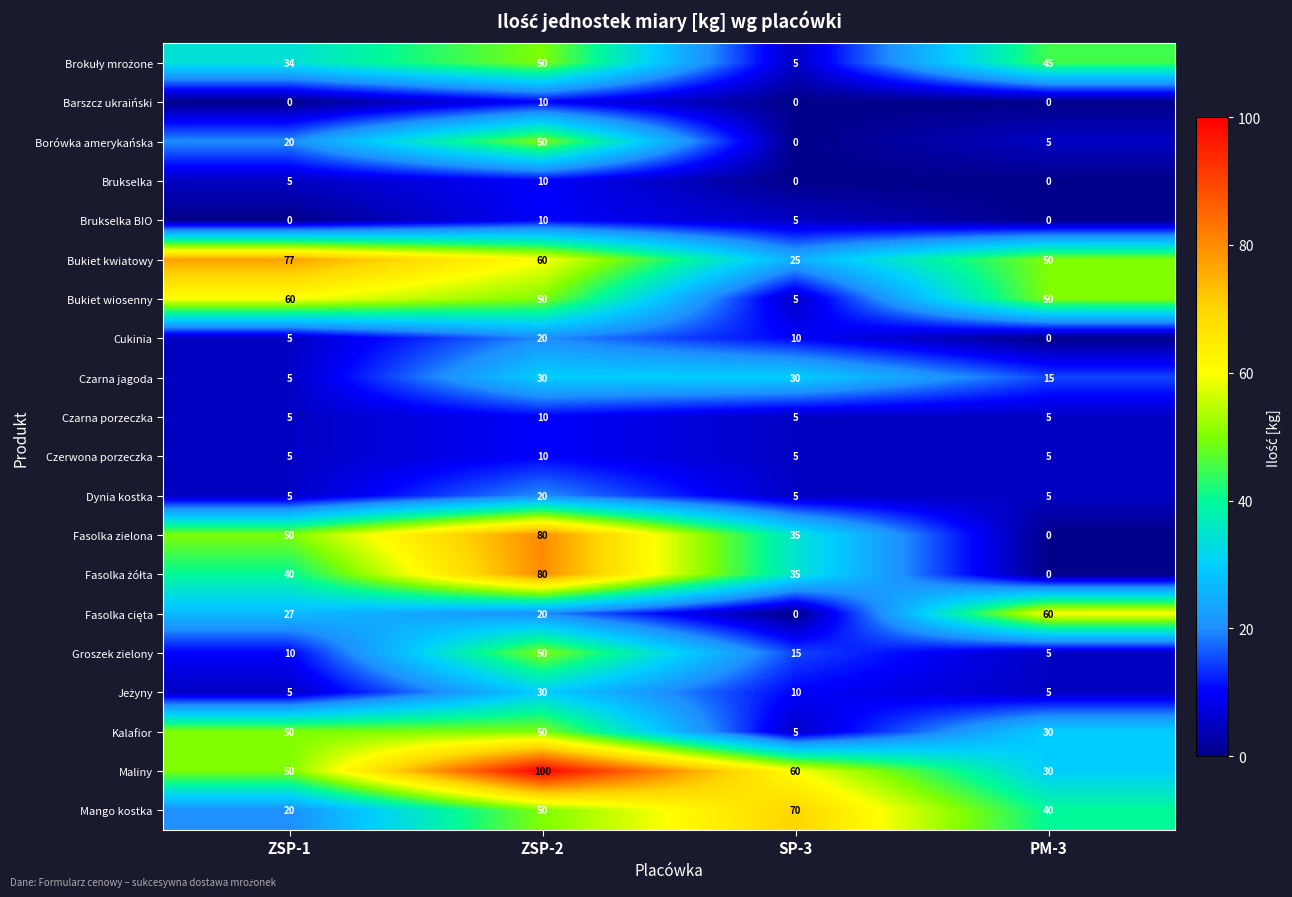

Which series has the largest total across all categories?

Maliny